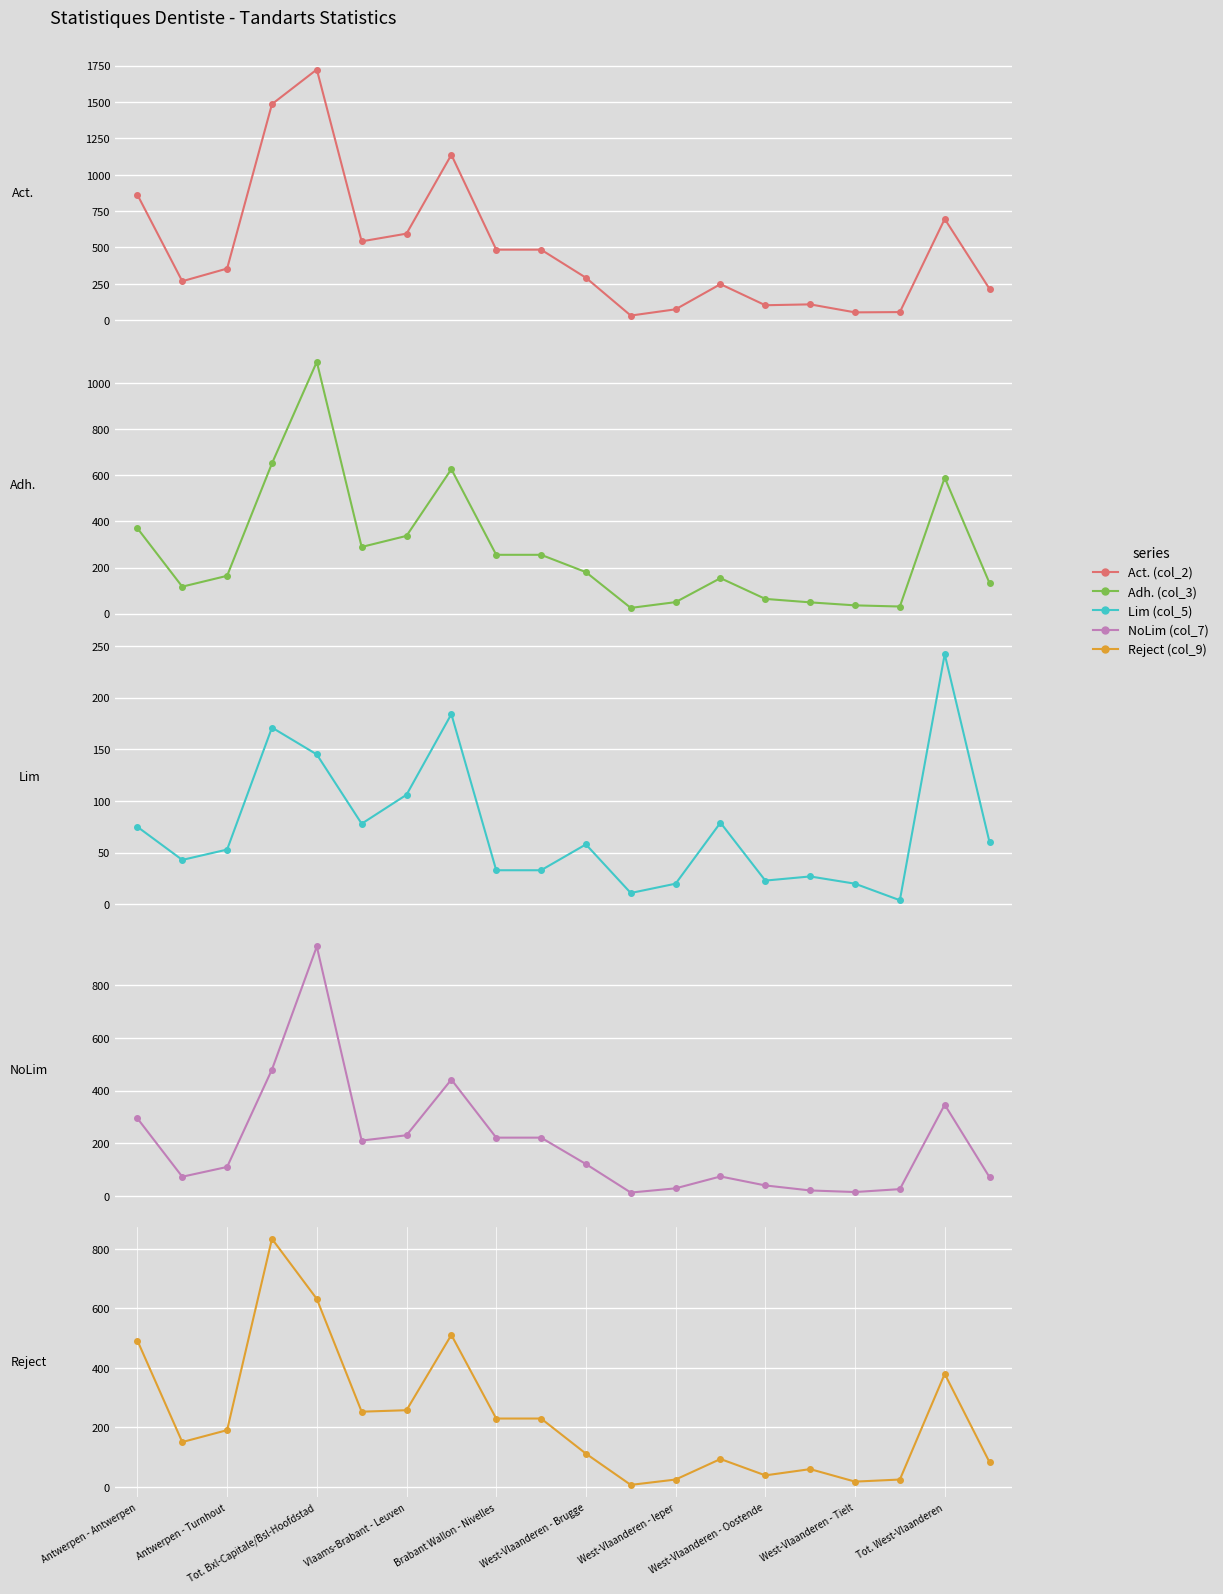

True or false: NoLim (col_7) has more than 0 interior local peaks.

True